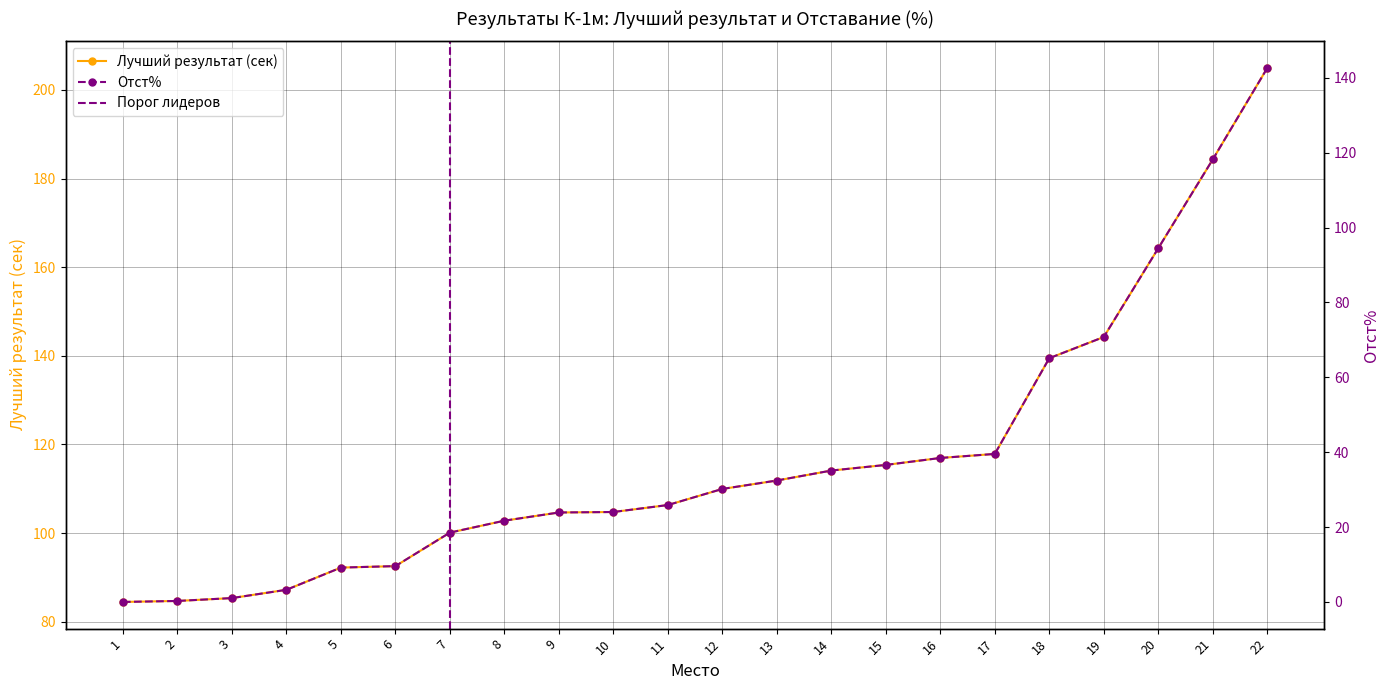

Reading left to right, transcribe all the data shown in this chart.

Лучший результат: 84.5	84.7	85.3	87.2	92.2	92.5	100.1	102.8	104.7	104.8	106.3	110.0	111.9	114.1	115.4	117.0	117.9	139.5	144.2	164.3	184.3	204.9
Отст%: 0.0	0.3	1.0	3.2	9.2	9.6	18.5	21.7	23.9	24.0	25.9	30.2	32.4	35.1	36.6	38.5	39.5	65.1	70.8	94.5	118.2	142.6